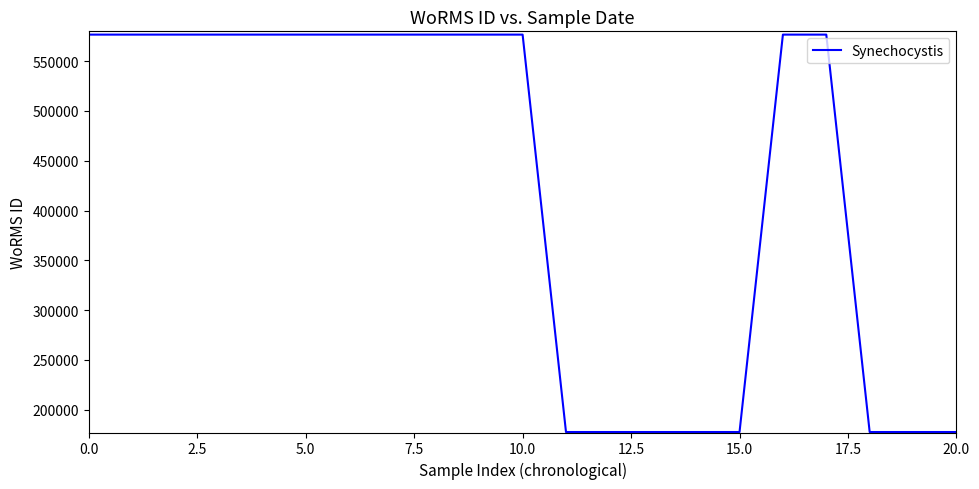

What is the difference between the maximum and minimum values?

399220